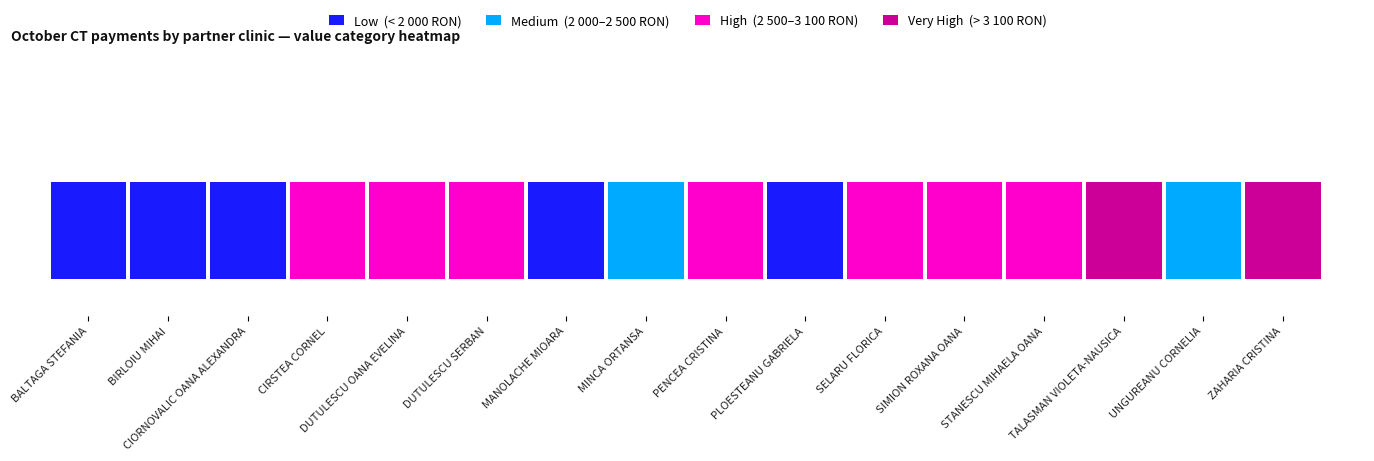

What is the sum of the values at 15 and 2?

5146.7